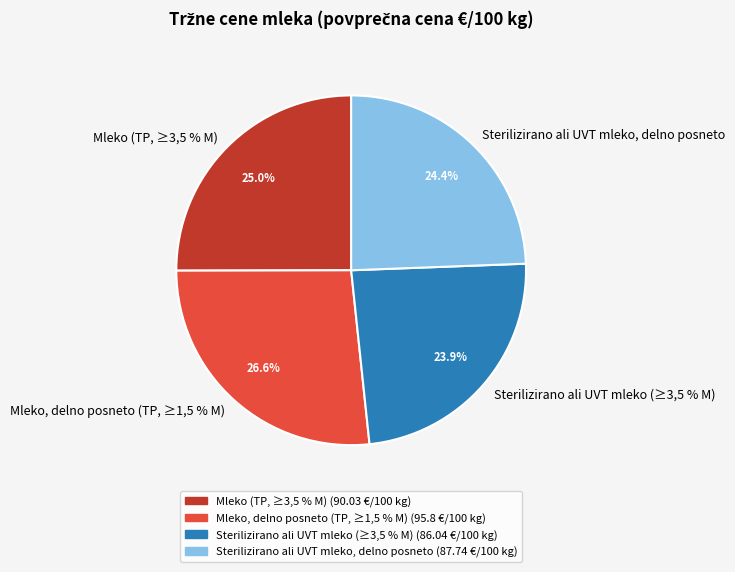

Between Mleko (TP, ≥3,5 % M) and Sterilizirano ali UVT mleko (≥3,5 % M), which is larger?

Mleko (TP, ≥3,5 % M)